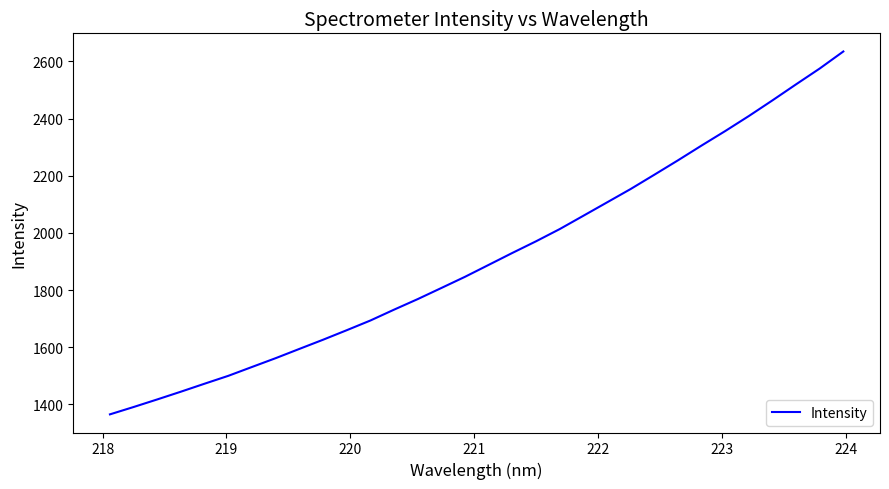

What is the difference between the maximum and minimum values?

1269.9